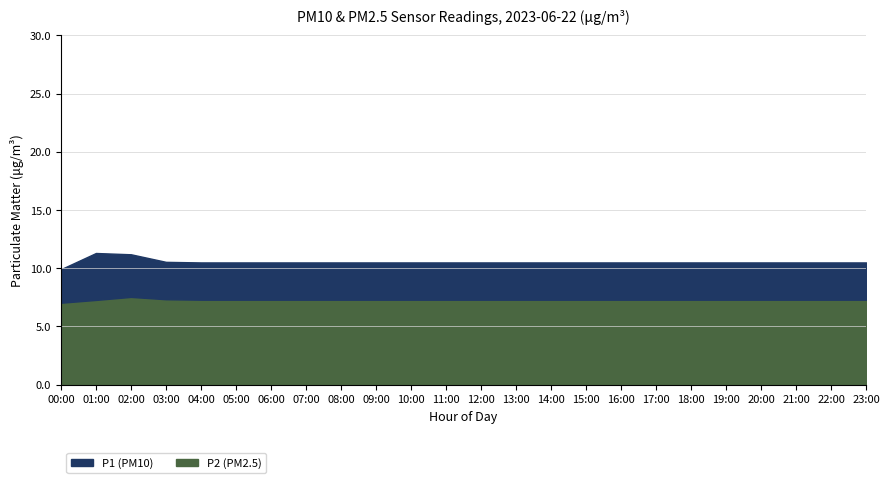

Which category has the lowest value across all series?

06:00